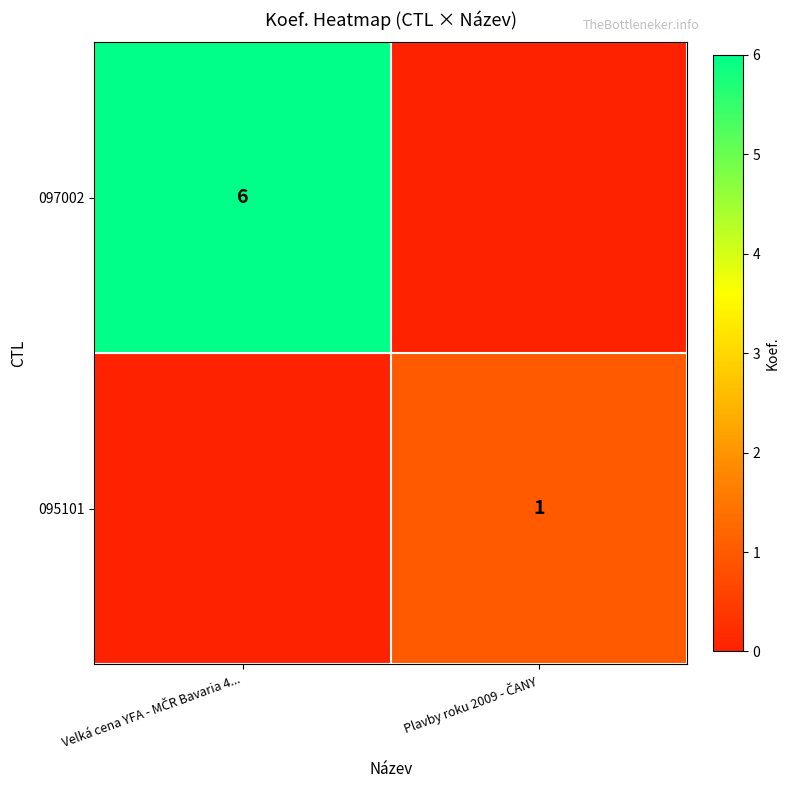

Rank the categories by 097002 value from lowest to highest.

Plavby roku 2009 - ČANY, Velká cena YFA - MČR Bavaria 4...